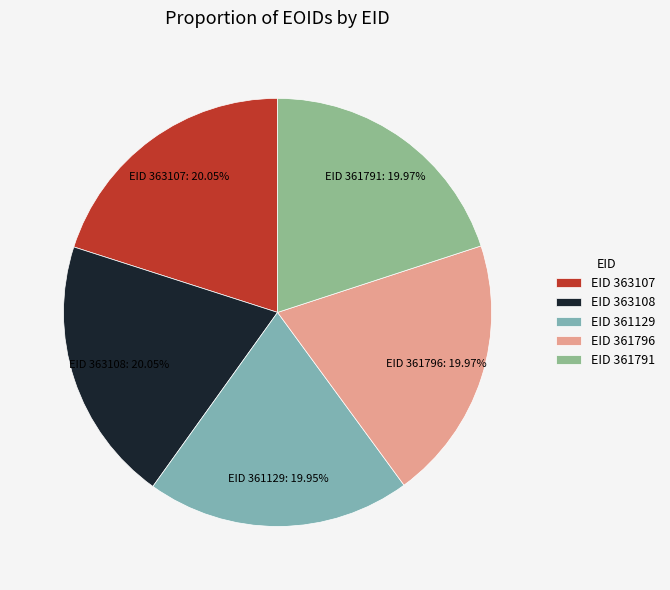

Is there a majority slice in this chart?

No